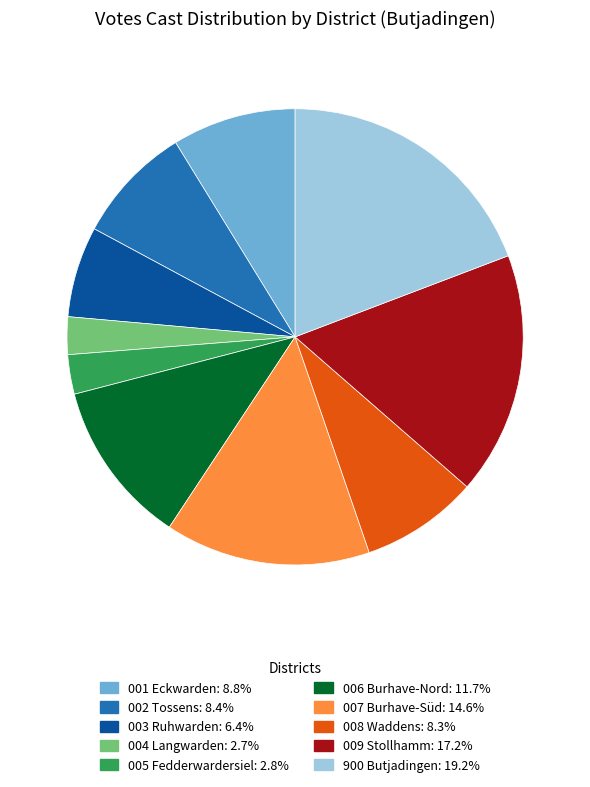

Is there a majority slice in this chart?

No